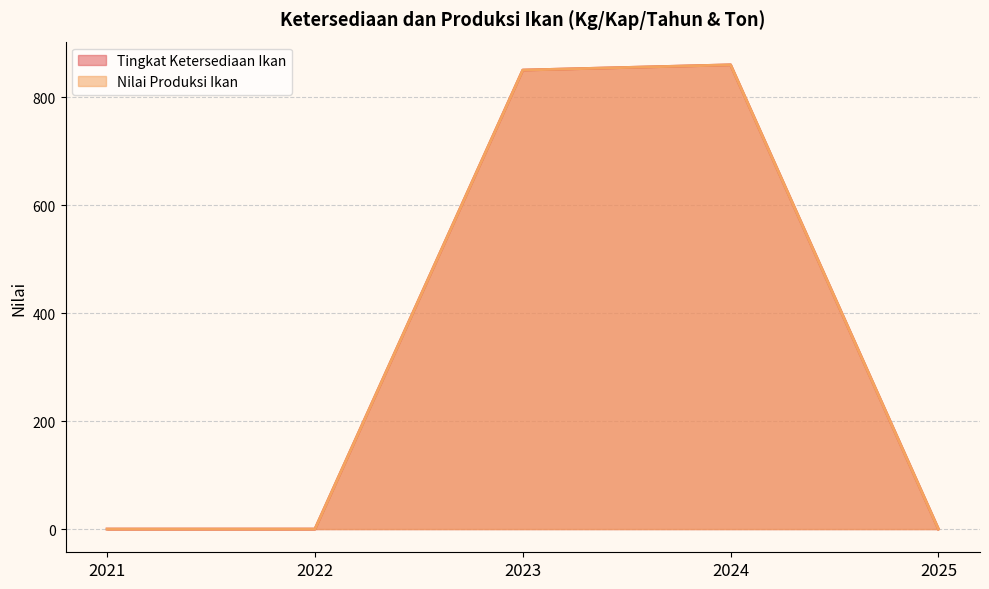

True or false: Nilai Produksi Ikan has more than 1 interior local peaks.

False